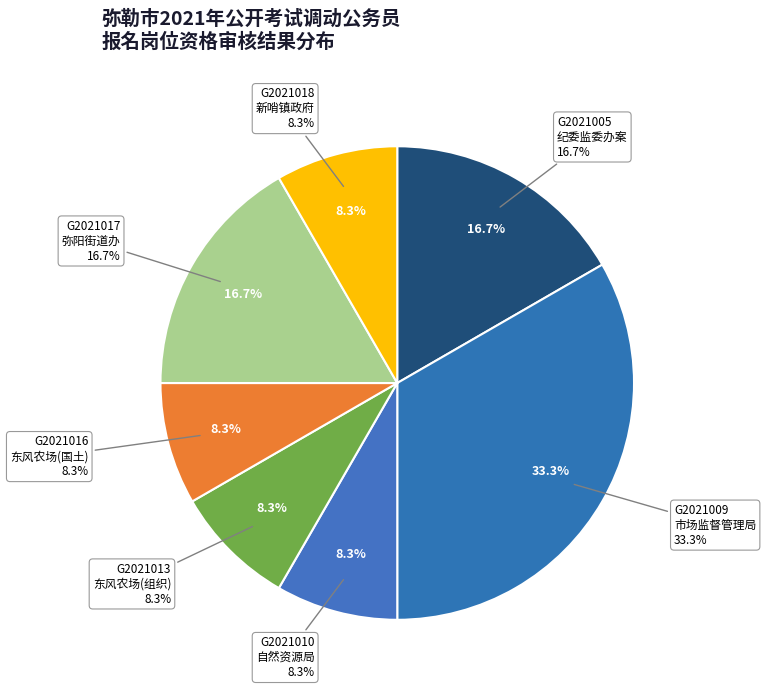

How many segments does this pie chart have?

6